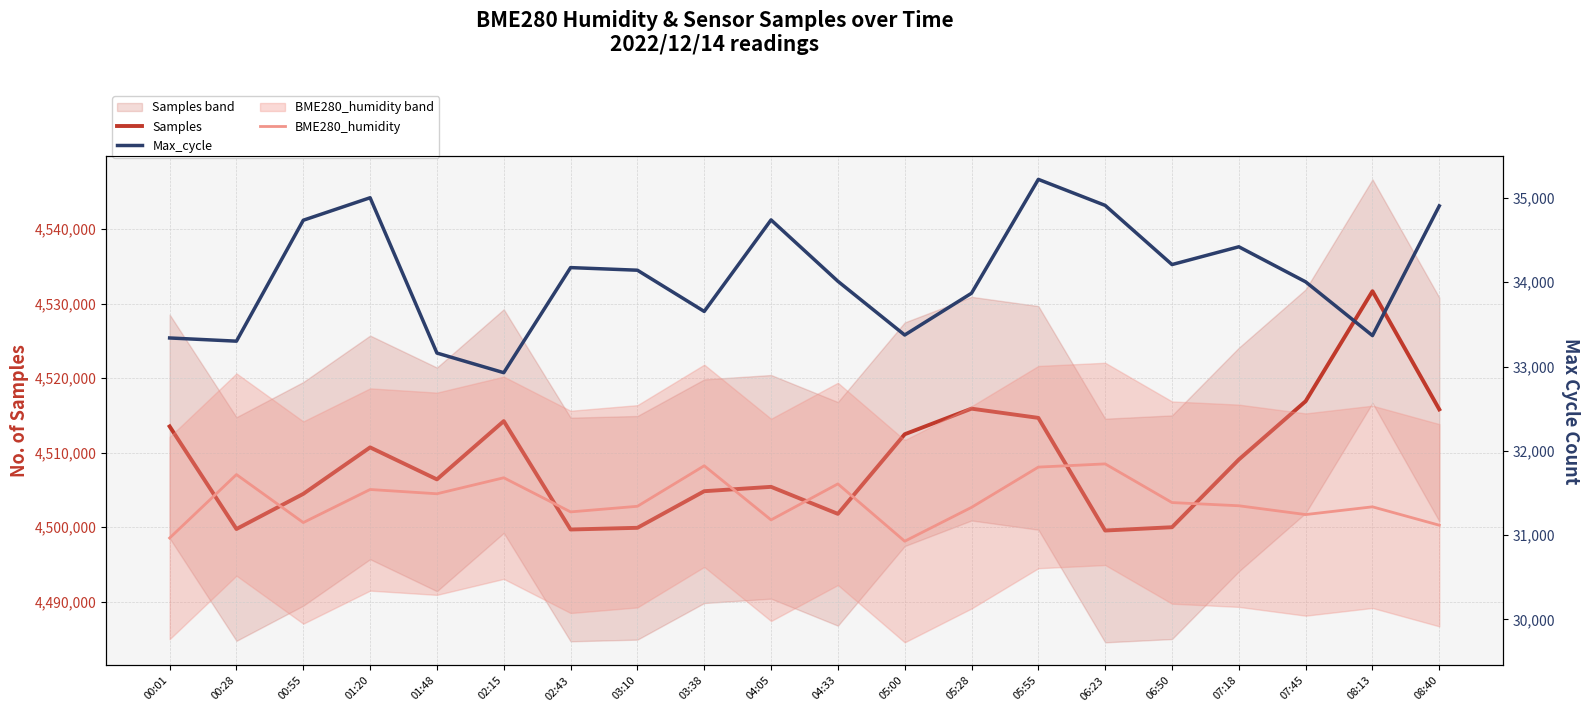

What are all the series names shown in the legend?

Samples, Max_cycle, BME280_humidity